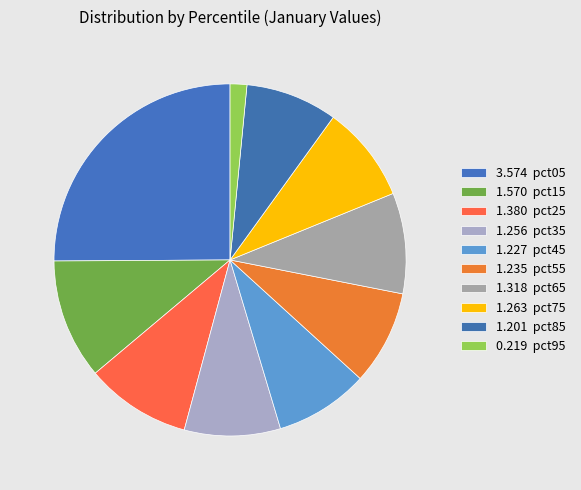

How many slices are in this pie chart?

10